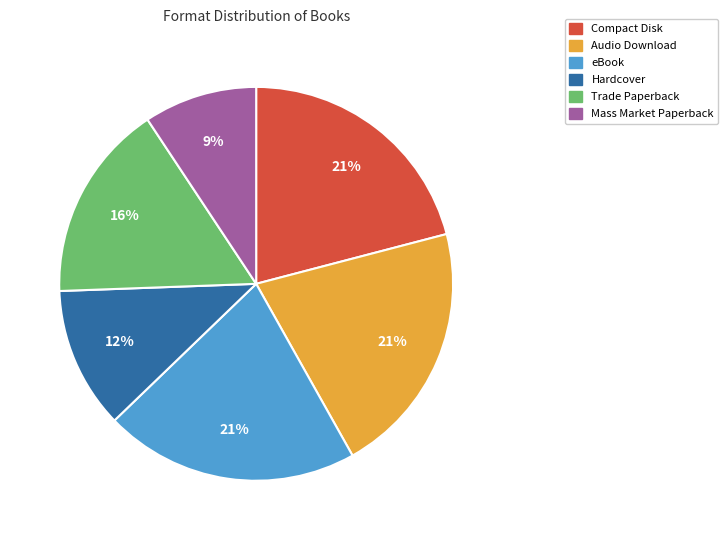

What percentage is the Mass Market Paperback slice, to the nearest percent?

9%